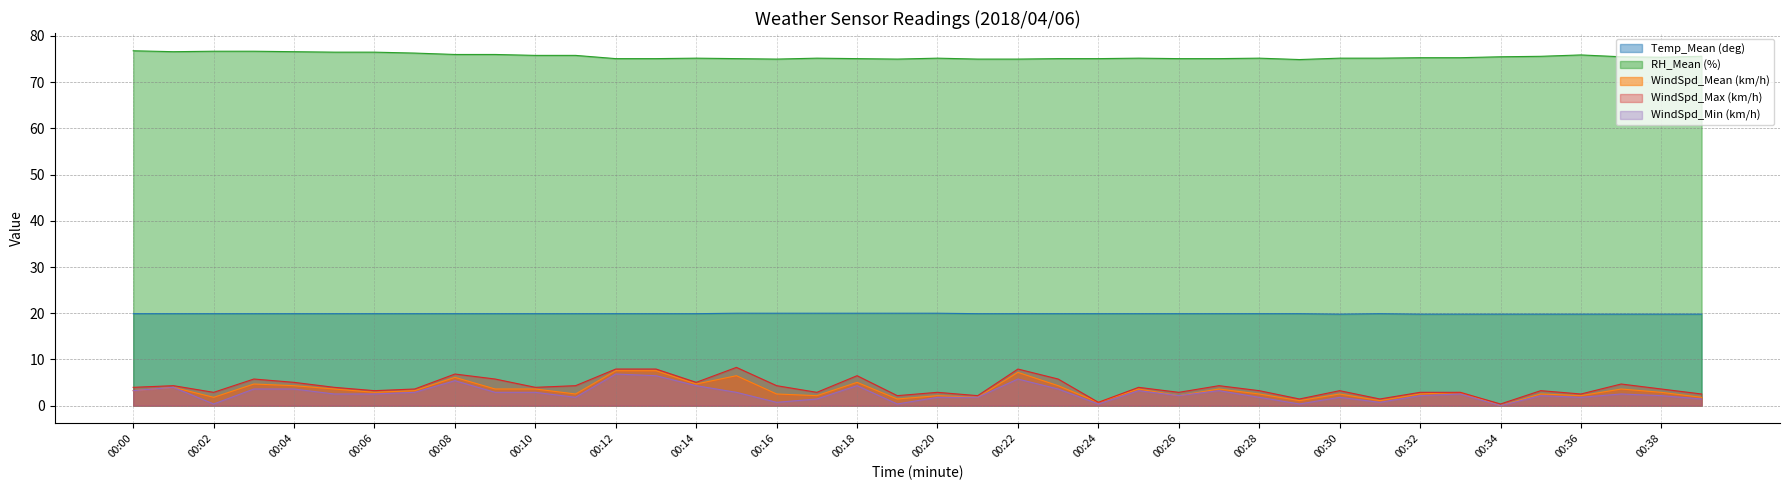

Which series changed the most between 00:15 and 00:26?

WindSpd_Max (km/h)